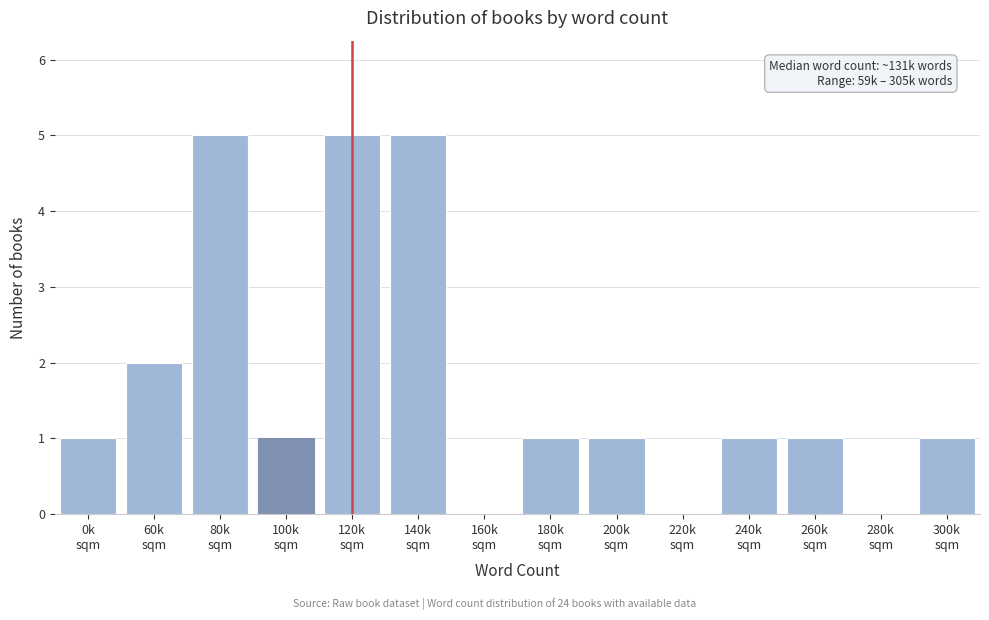

What is the sum of all values?

24